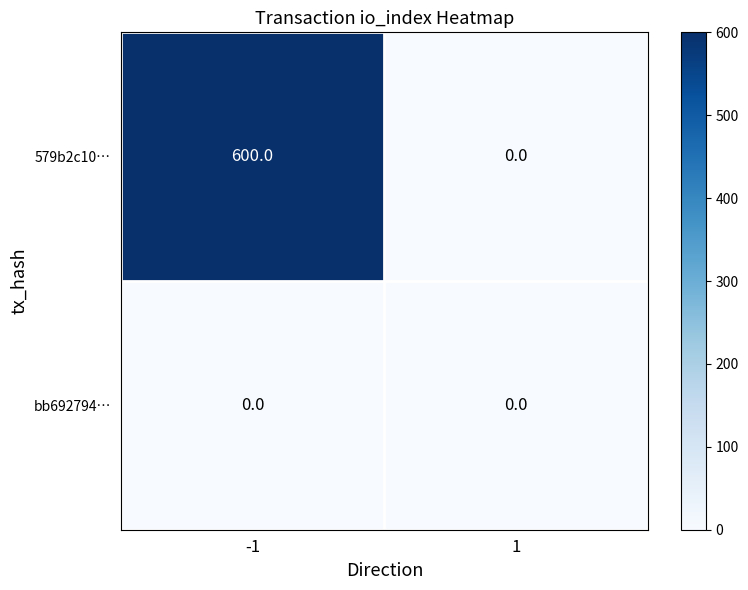

What is the difference between the 579b2c10… values at -1 and 1?

600